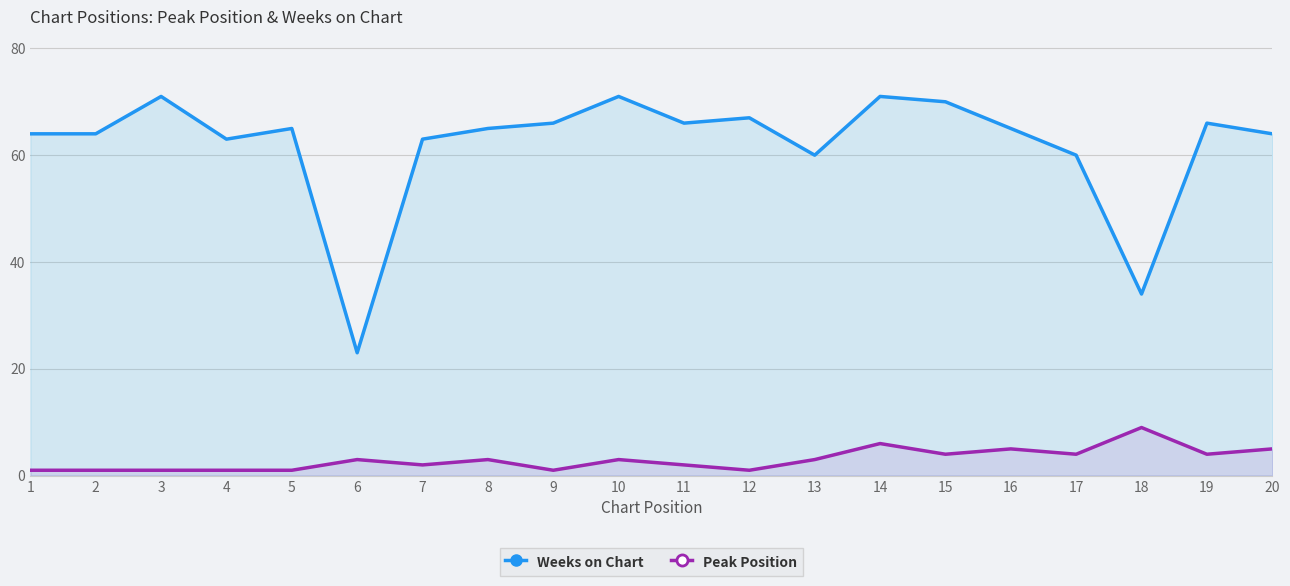

How many values in the Peak Position series exceed 3?

7